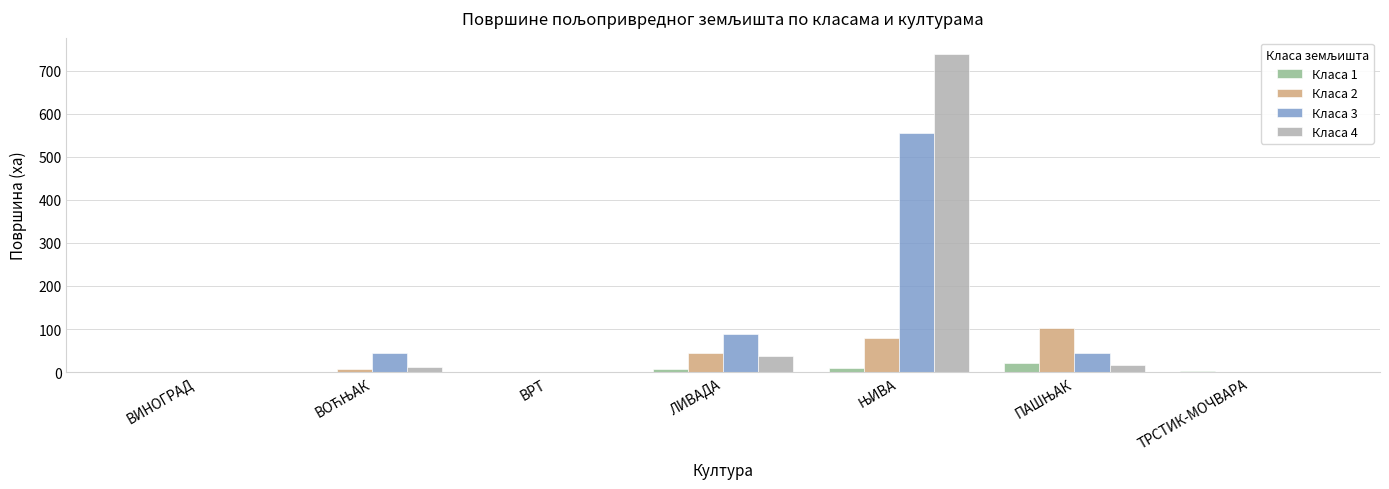

What is the greatest value displayed?

739.3